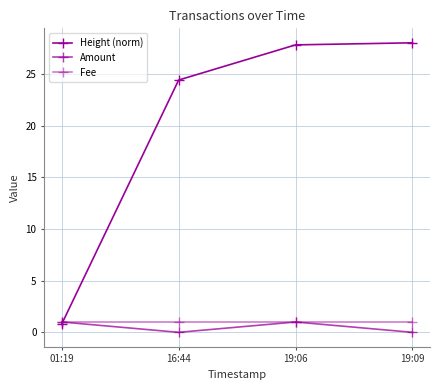

In Amount, how many points are higher than both neighbors (excluding endpoints)?

1